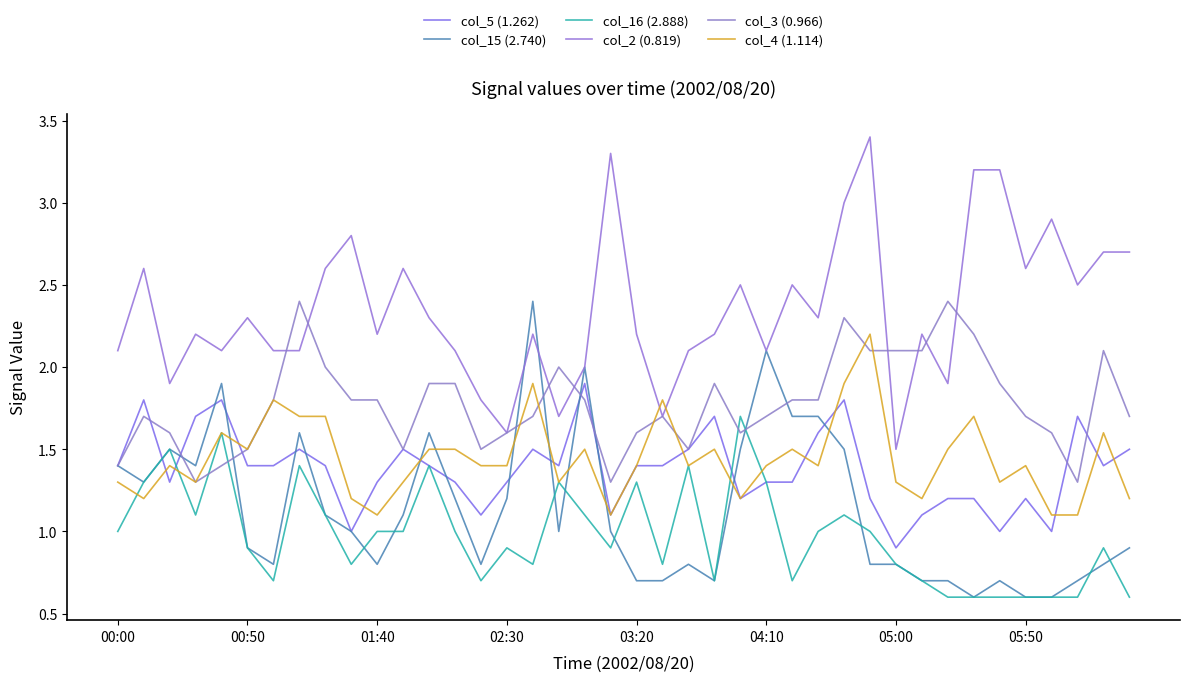

In col_2 (0.819), how many points are higher than both neighbors (excluding endpoints)?

12